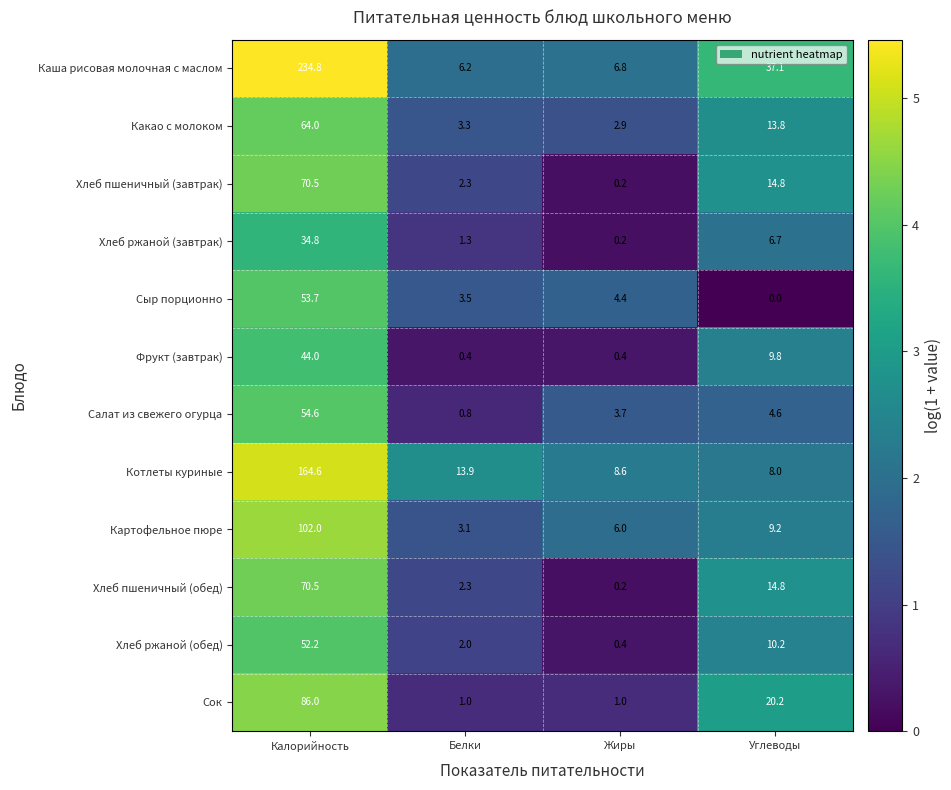

Count the number of data series in this chart.

12